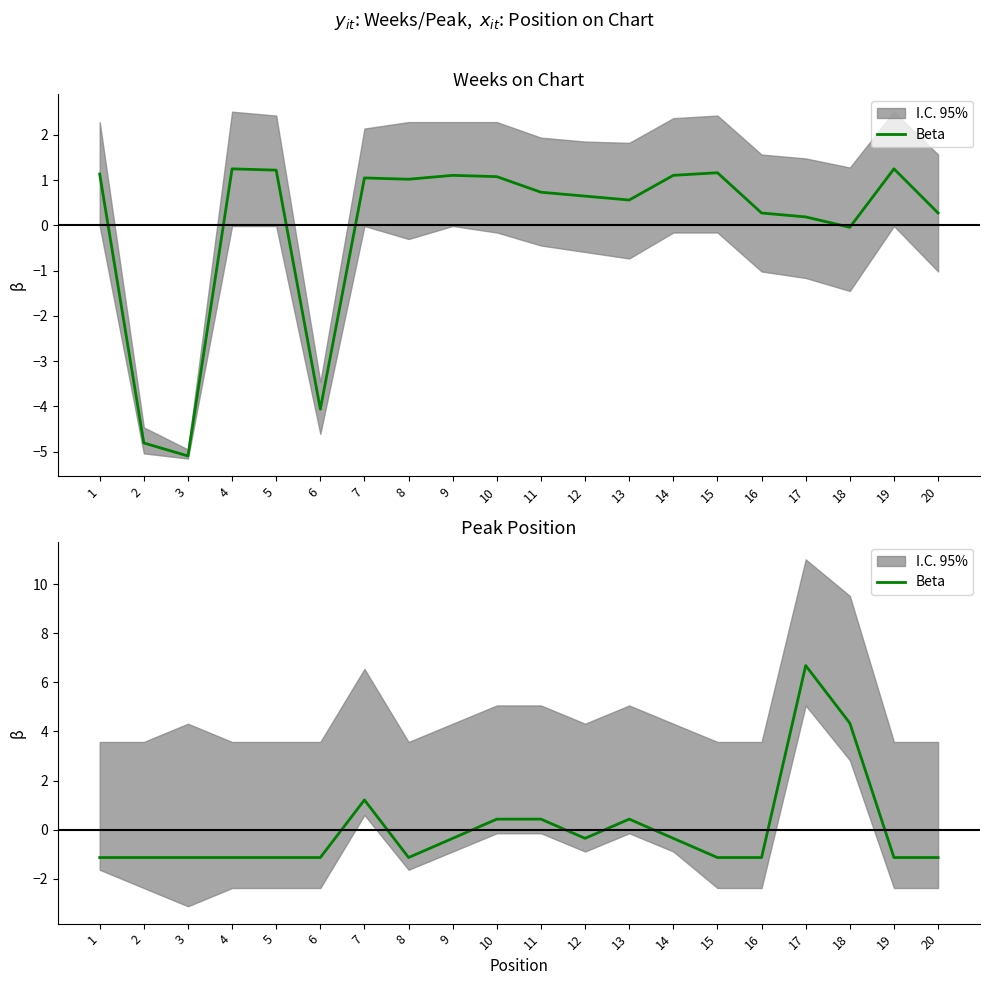

Reading right to left, extract all data points from this chart.

20=-1.1	19=-1.1	18=4.3	17=6.7	16=-1.1	15=-1.1	14=-0.4	13=0.4	12=-0.4	11=0.4	10=0.4	9=-0.4	8=-1.1	7=1.2	6=-1.1	5=-1.1	4=-1.1	3=-1.1	2=-1.1	1=-1.1